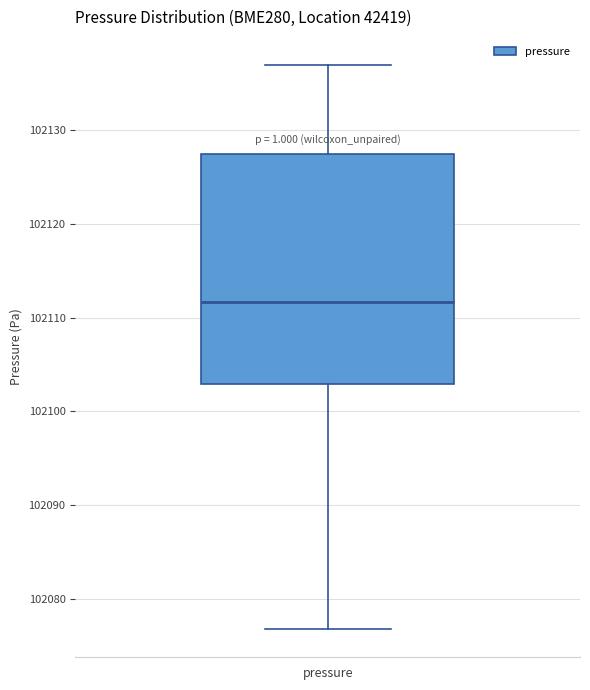

Transcribe this box plot: give where the median line is, the range the box spans, and where the two whiskers end, as read against the y-axis. The values are not printed on the chart, so give them approximately, as read against the axis.

median 102112, box 102103 to 102127, whiskers 102077 to 102137